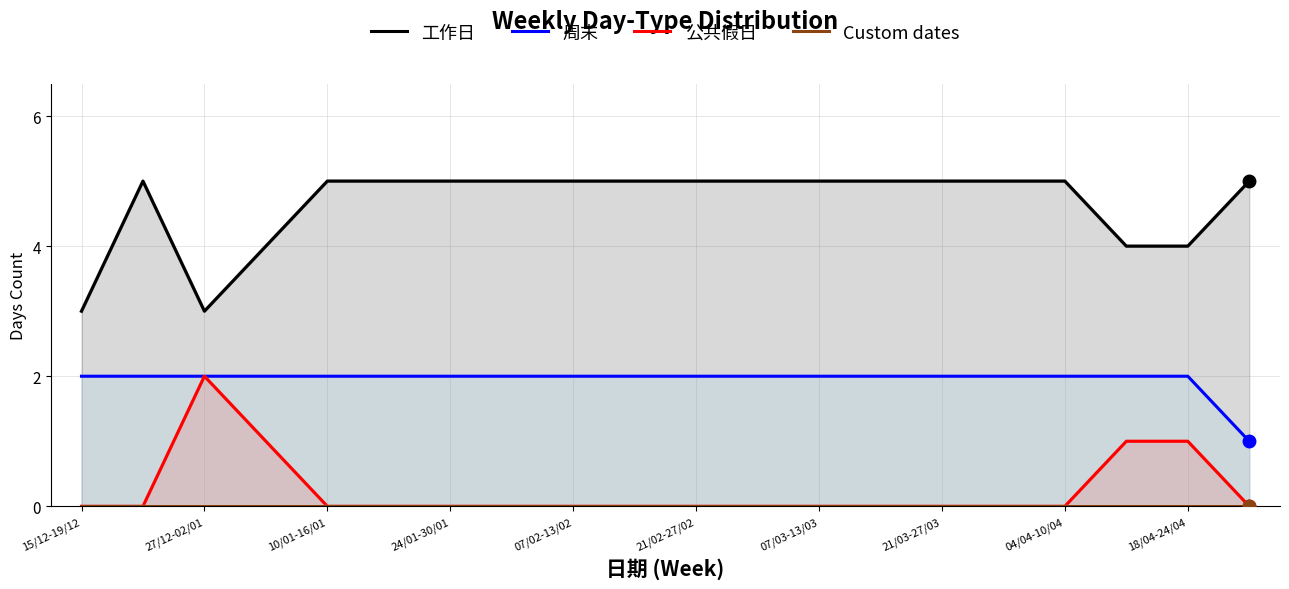

True or false: 公共假日 has a value of 1 at 18/04-24/04.

True